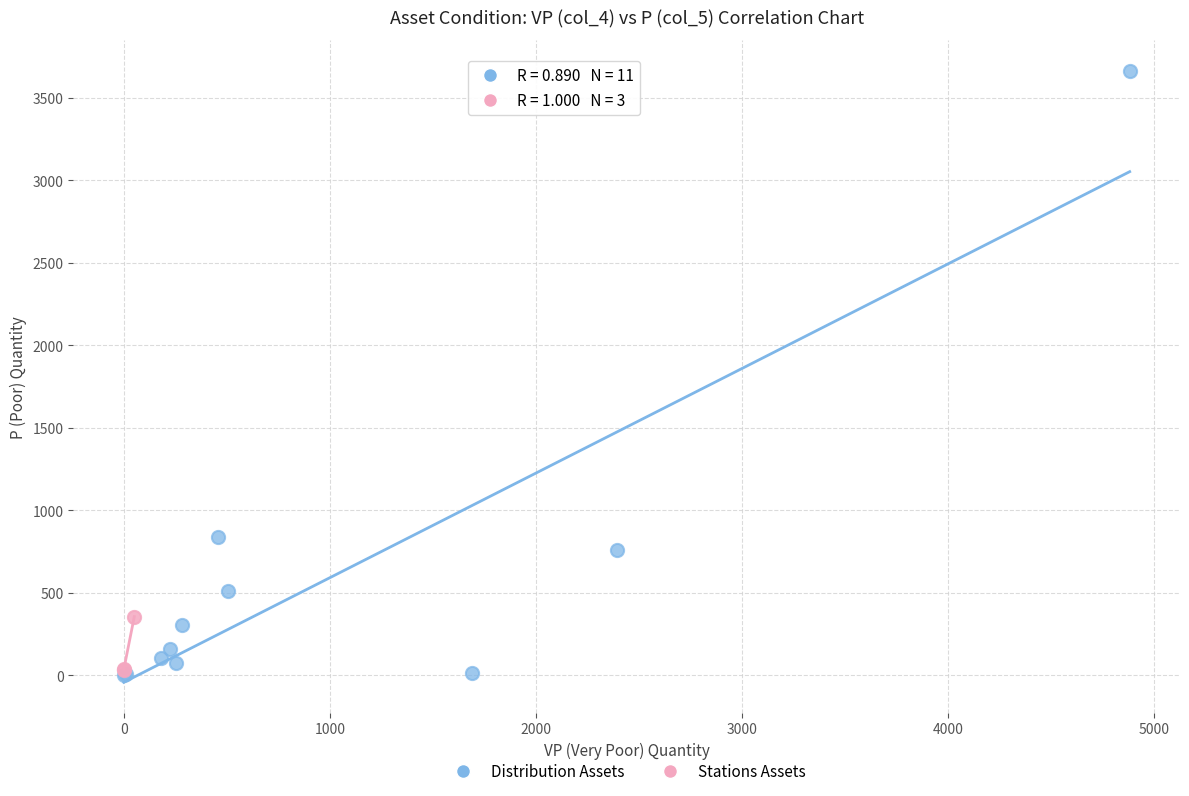

Which series contains the highest Y value?

Distribution Assets